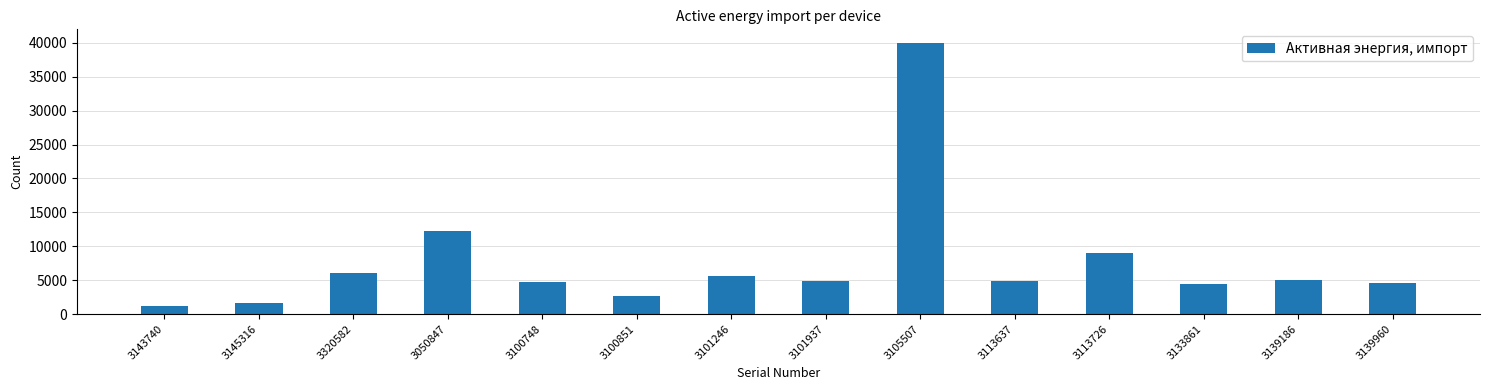

The value at 3113726 is 8953.7. True or false?

True